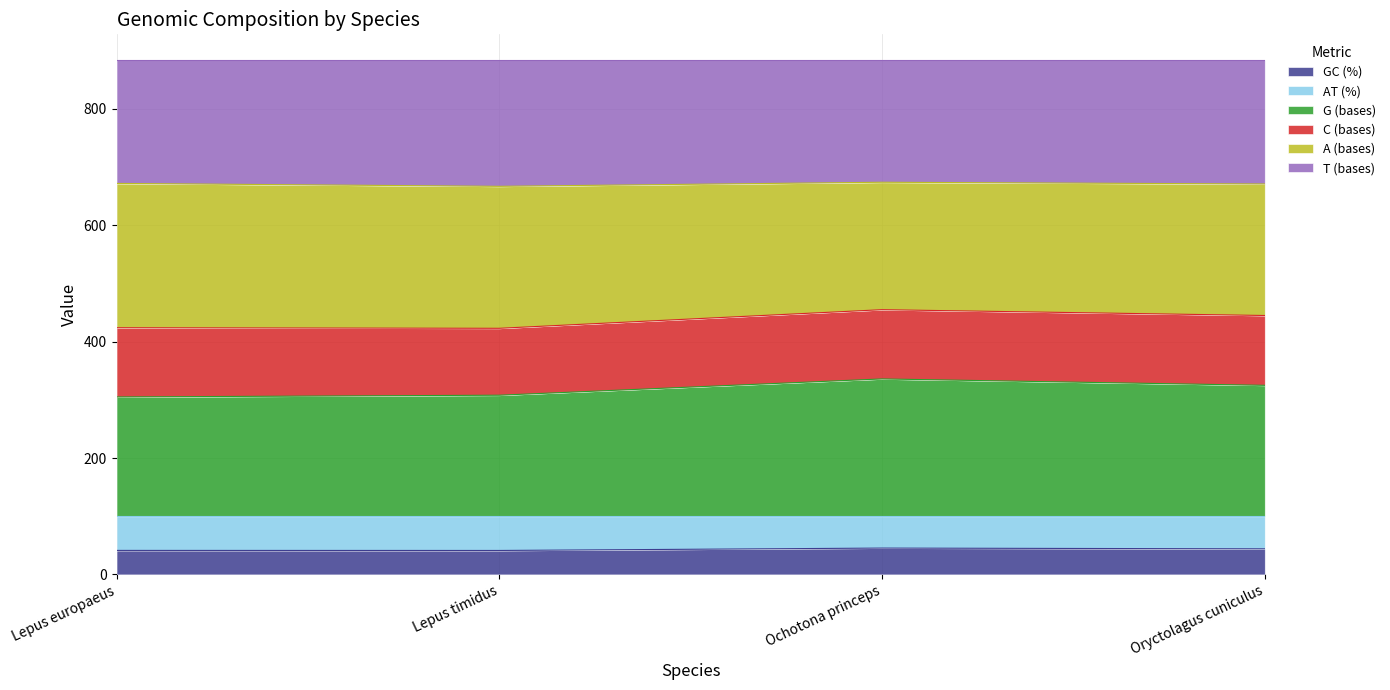

What position from the right is Lepus timidus?

3